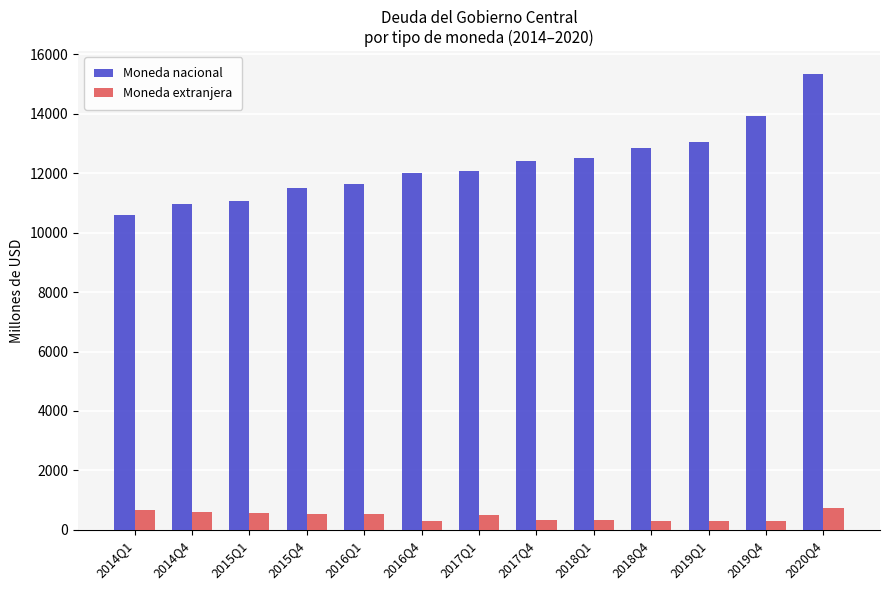

What is the sum of all Moneda nacional values?

159938.9